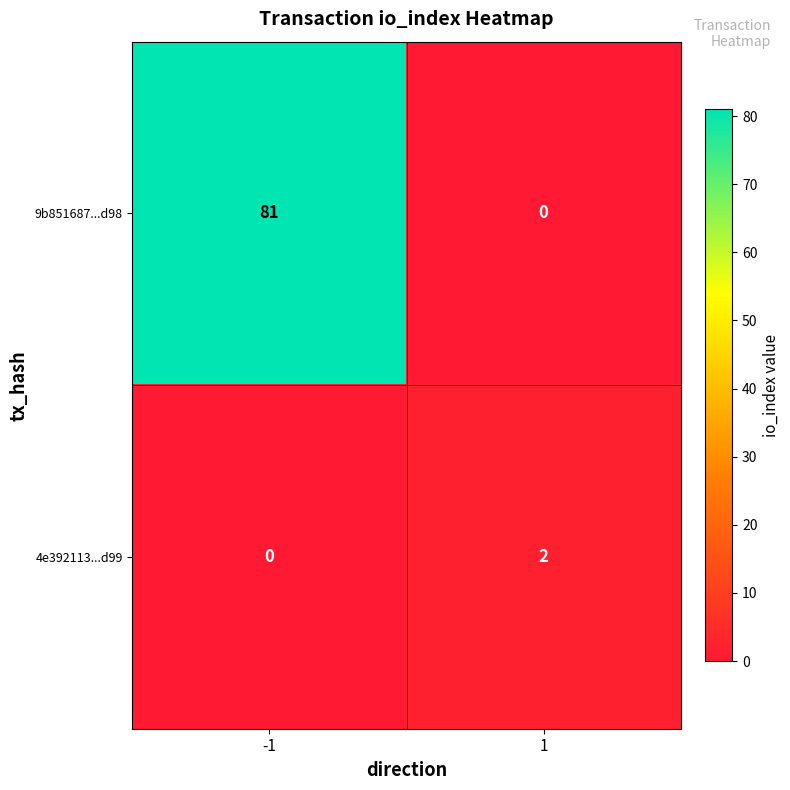

What is the difference between the maximum and minimum values in the 9b851687...d98 series?

81